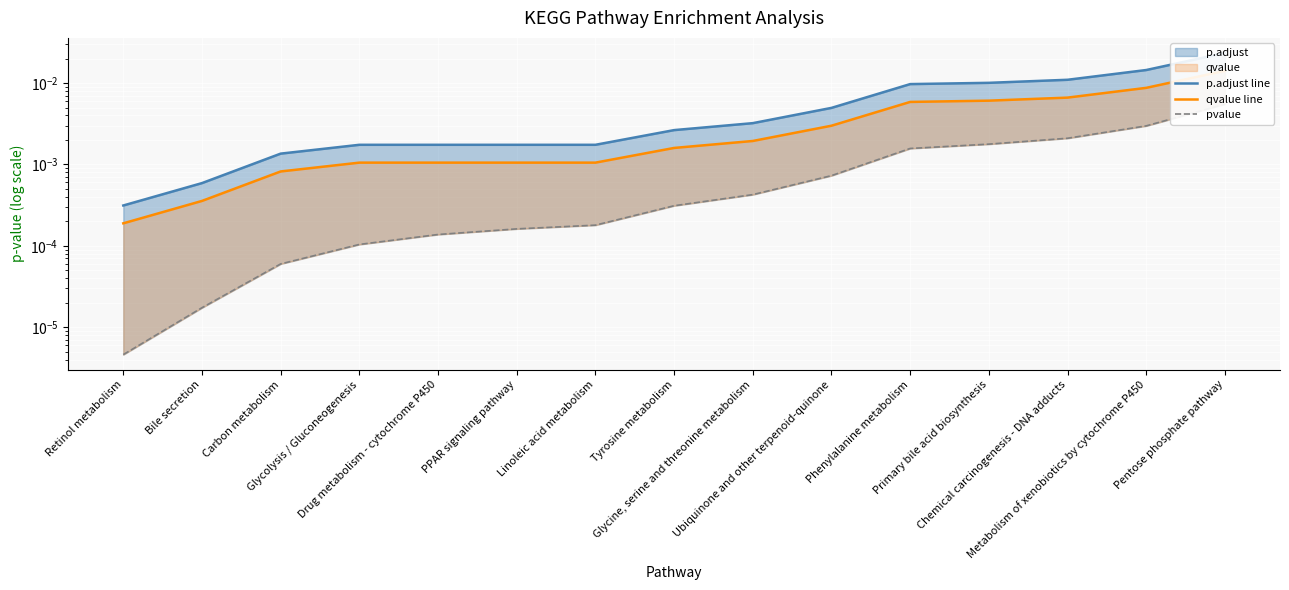

At which category does the chart reach its minimum across all series?

Retinol metabolism